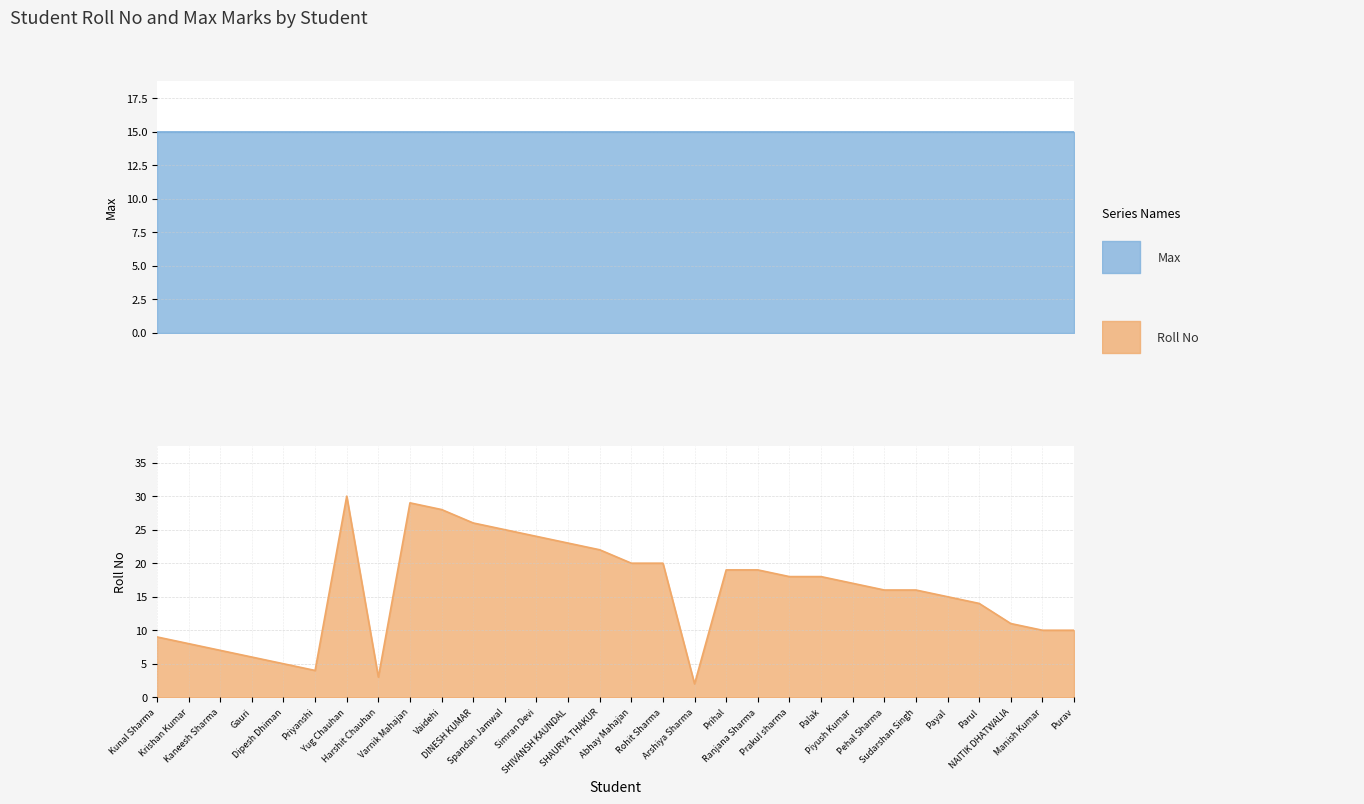

Between Arshiya Sharma and Abhay Mahajan, which is larger?

Abhay Mahajan